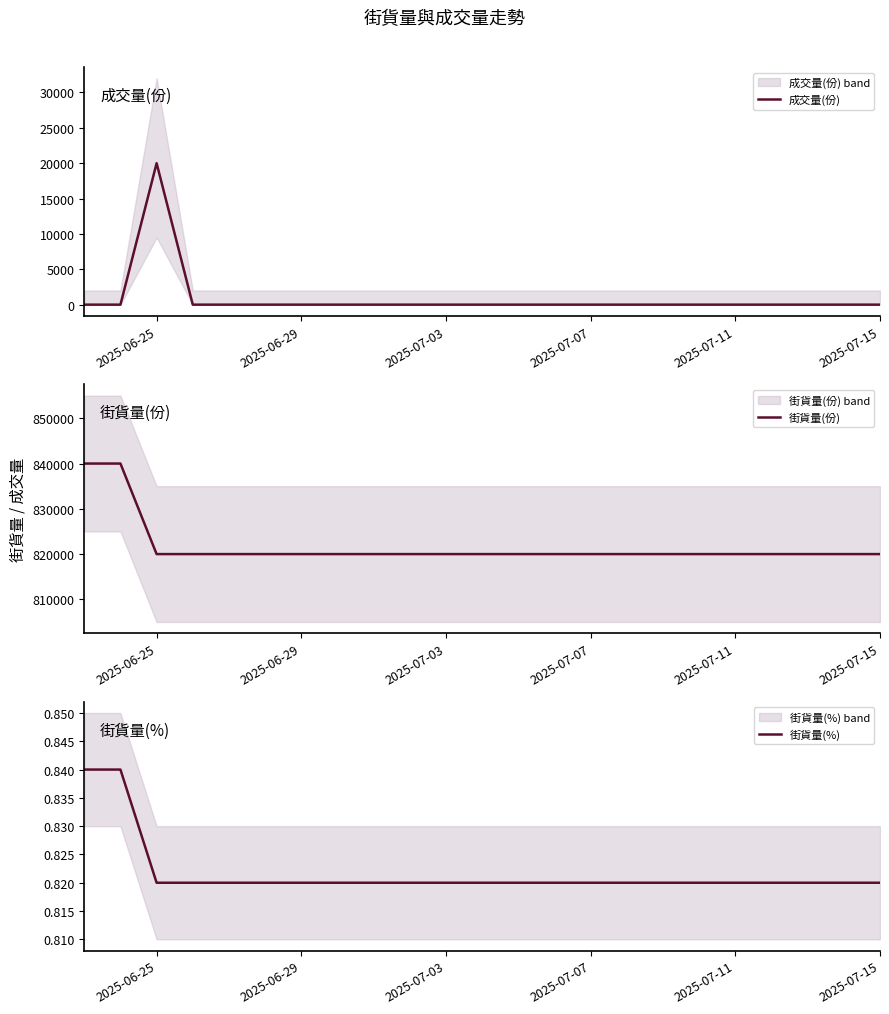

True or false: 成交量(份) and 街貨量(份) intersect in this chart.

False